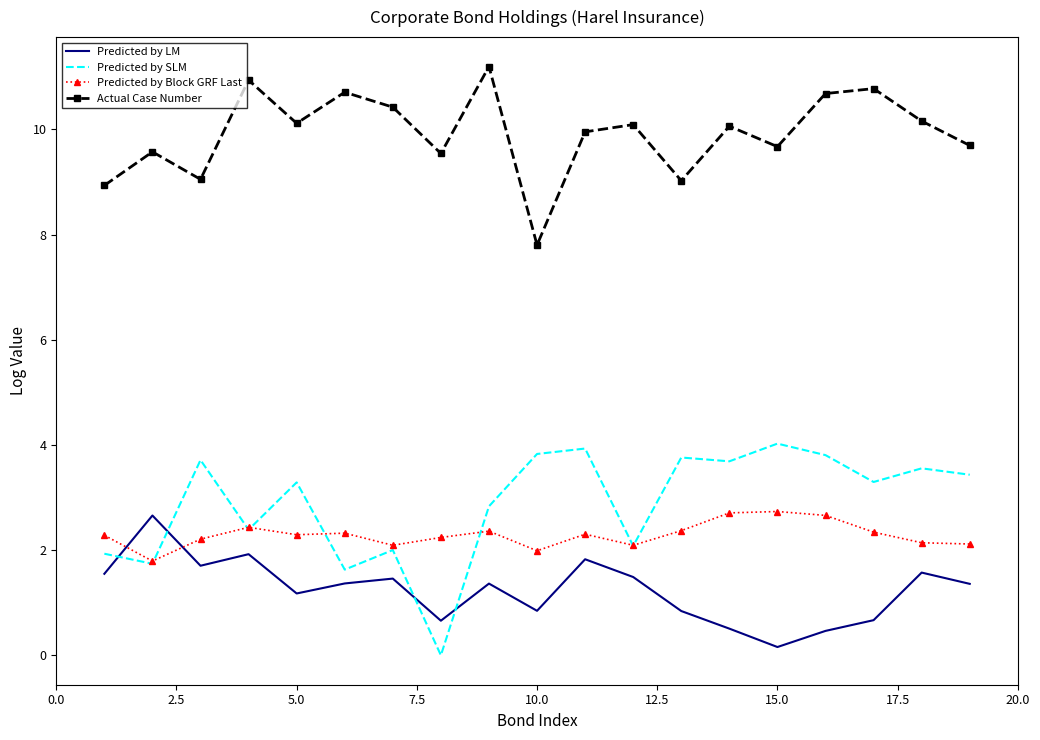

Which series has the largest total across all categories?

Actual Case Number